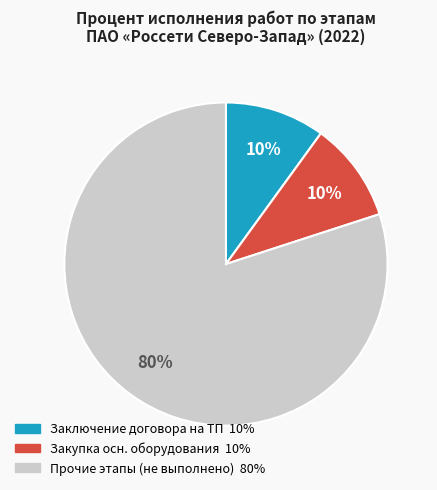

To the nearest percent, what is the average slice percentage?

33%